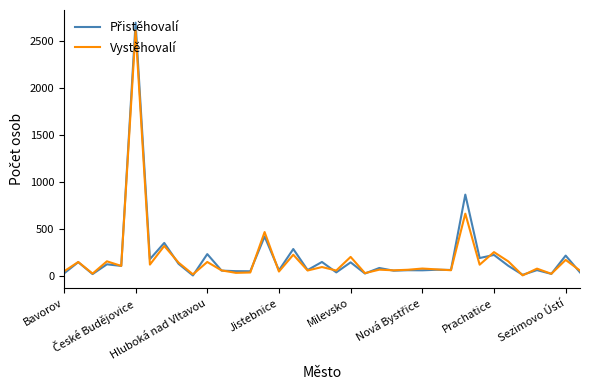

What is the highest value of the Vystěhovalí series?

2617